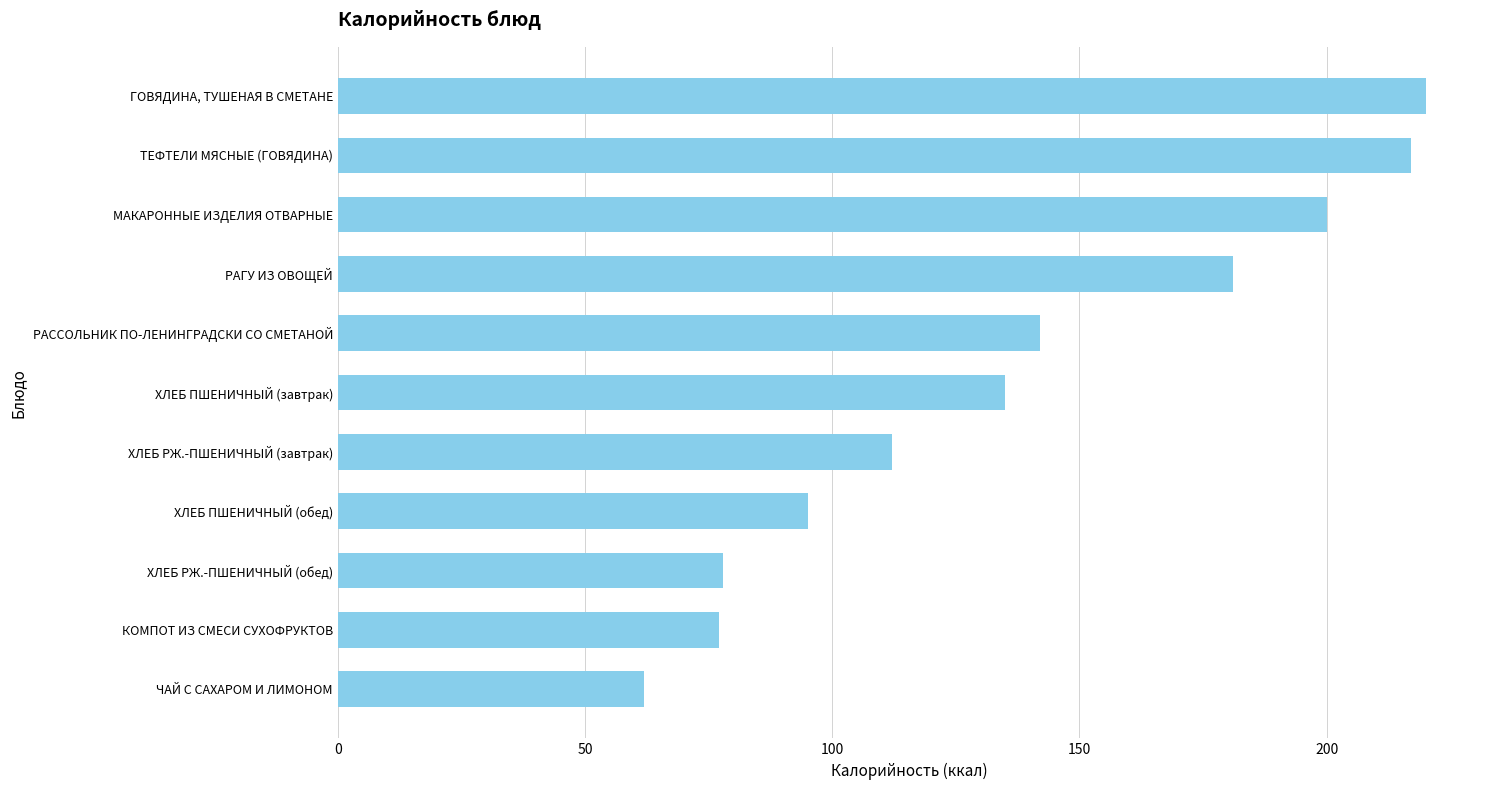

What is the change in value from ХЛЕБ РЖ.-ПШЕНИЧНЫЙ (обед) to ГОВЯДИНА, ТУШЕНАЯ В СМЕТАНЕ?

+142